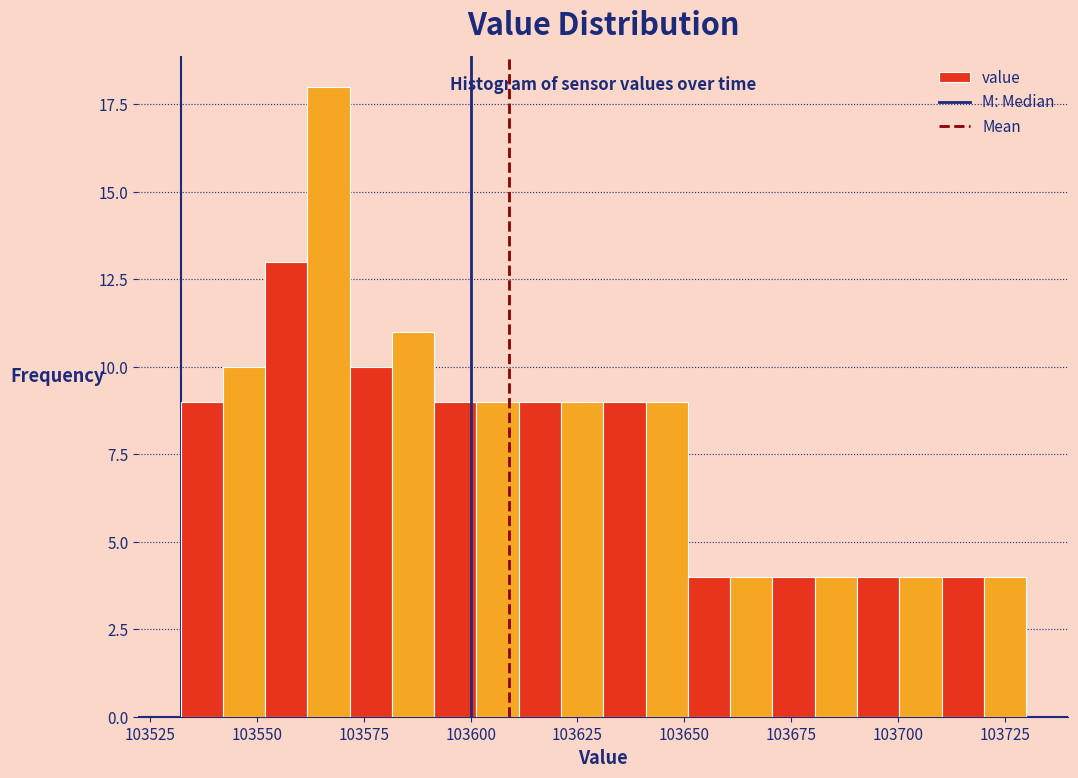

Around what value on the x-axis is the tallest bar? Give the approximate position of its centre, as read against the axis.

103565